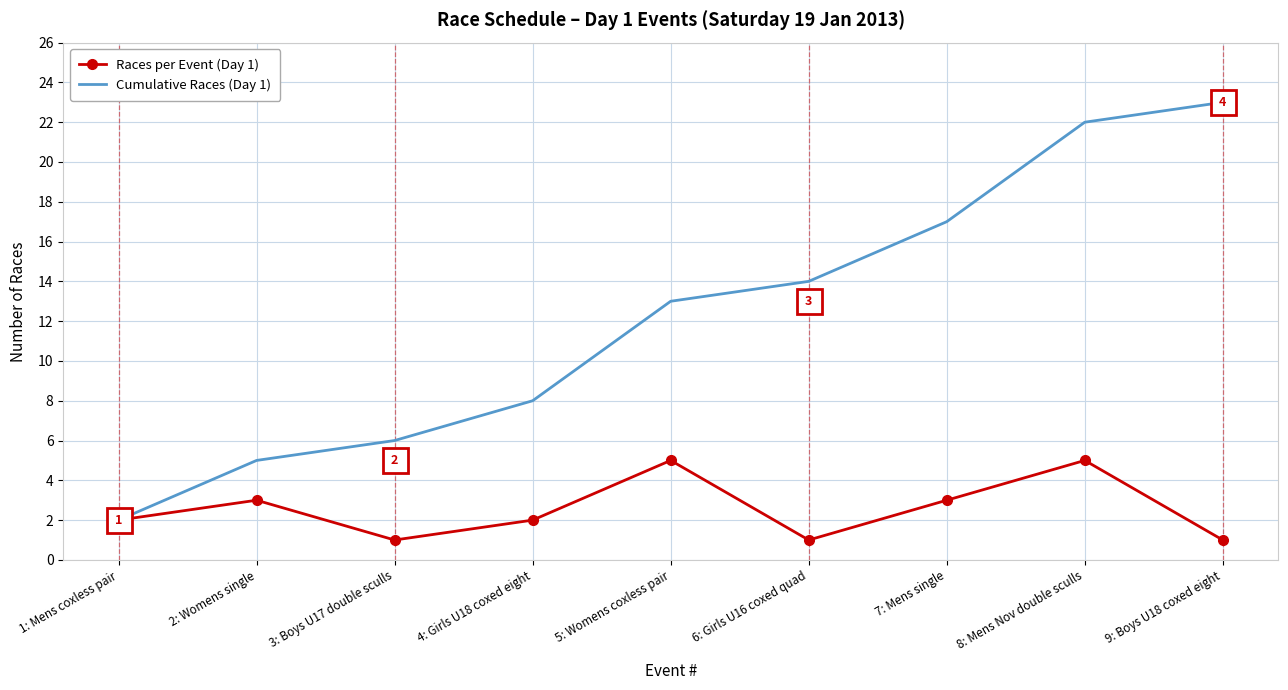

Which series has the widest spread of values?

Cumulative Races (Day 1)